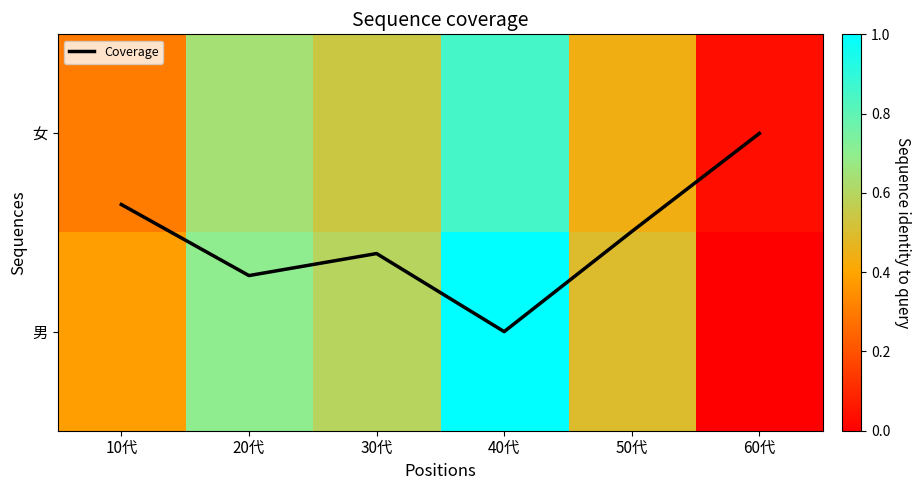

How many data points does each series have?

6